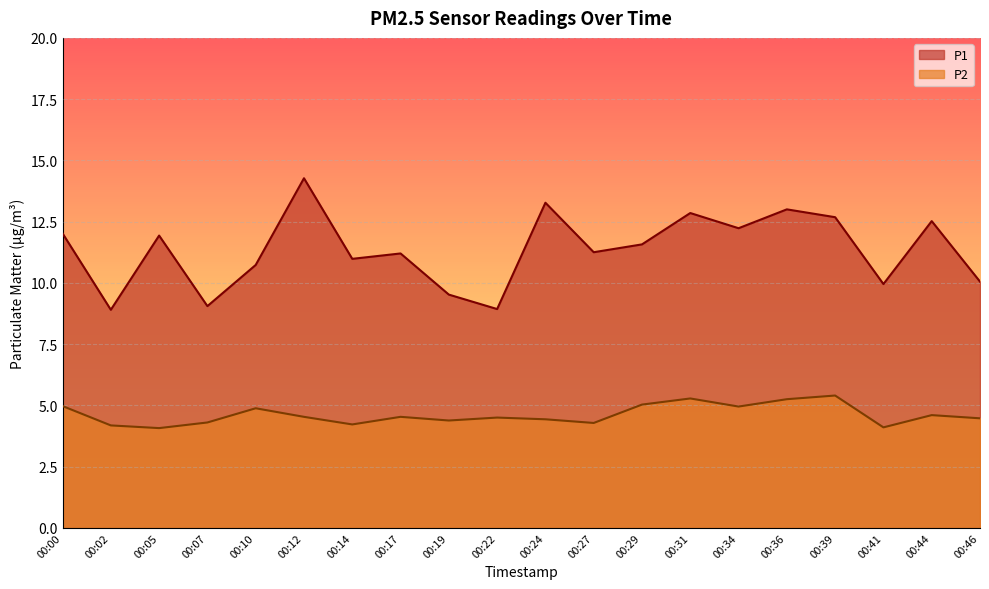

Reading left to right, what are all the values shown in this chart?

P1: 12.0	8.9	11.9	9.1	10.7	14.3	11.0	11.2	9.5	8.9	13.3	11.2	11.6	12.8	12.2	13.0	12.7	9.9	12.5	10.1
P2: 5.0	4.2	4.1	4.3	4.9	4.5	4.2	4.5	4.4	4.5	4.4	4.3	5.0	5.3	5.0	5.2	5.4	4.1	4.6	4.5